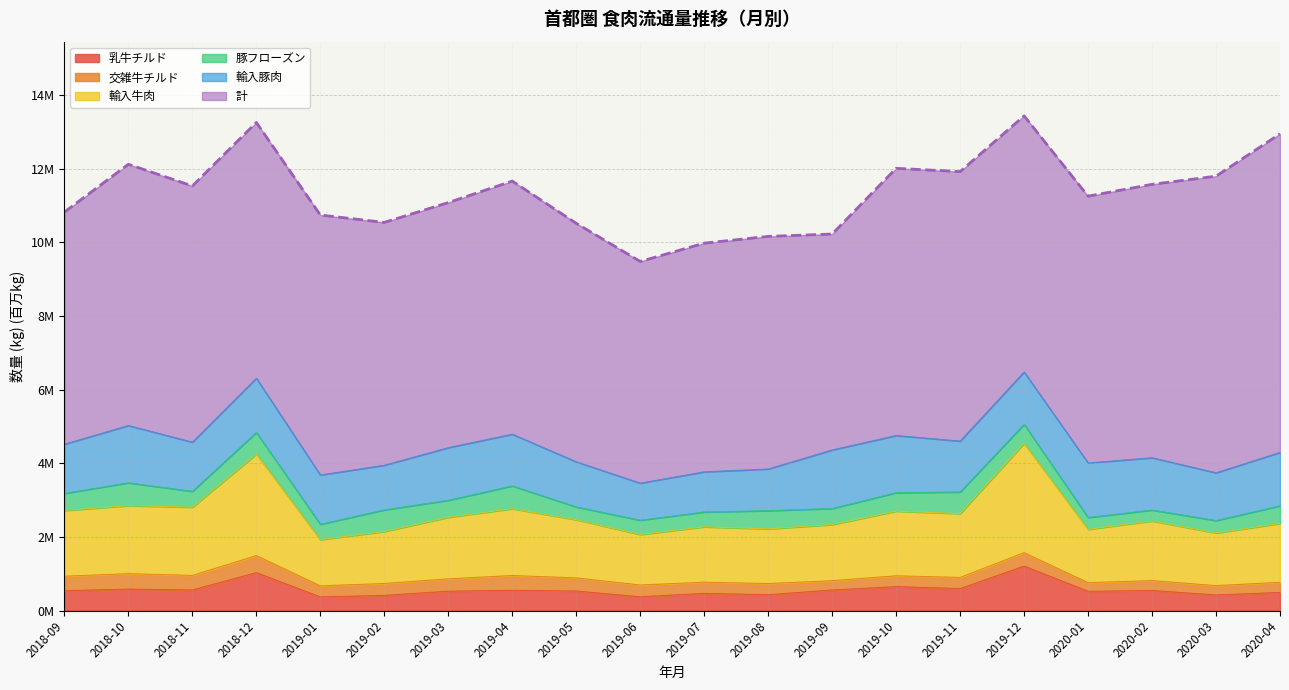

How many interior local peaks does the 乳牛チルド series have?

7